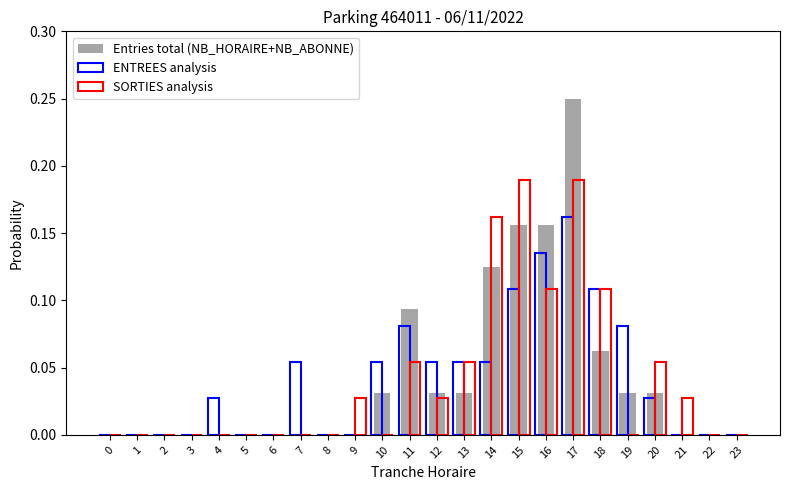

How many distinct data groups are displayed?

3